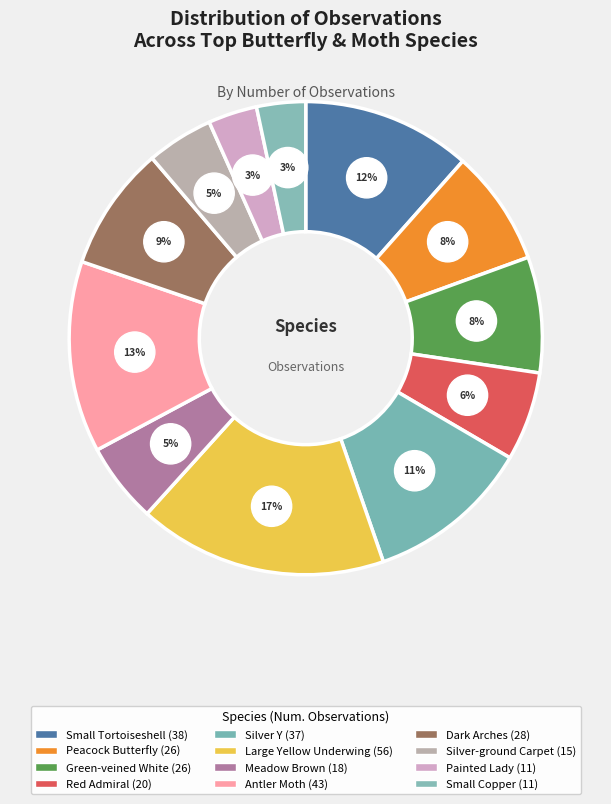

To the nearest percent, what is the average slice percentage?

8%